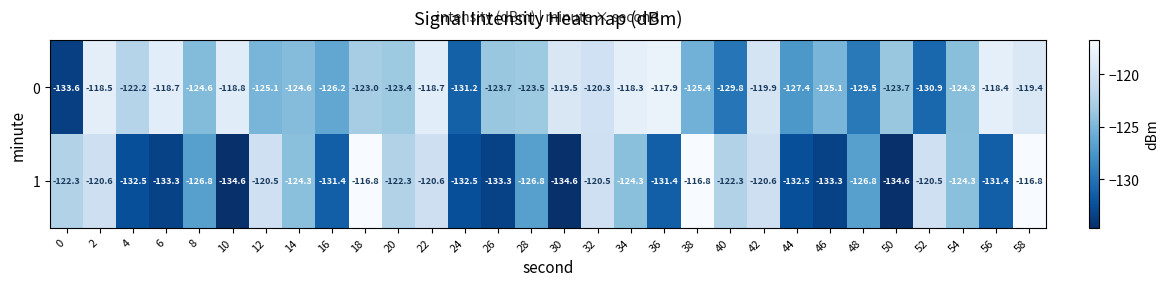

At which category is the sum across all series the highest?

58